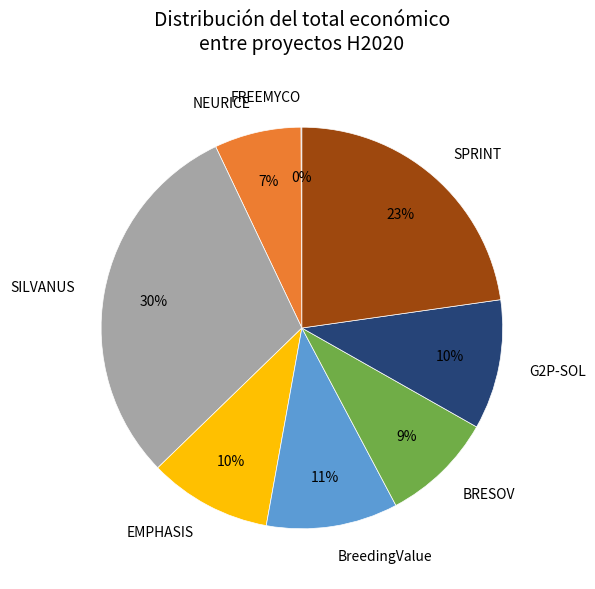

Do EMPHASIS and BRESOV together represent more than half of the pie?

No